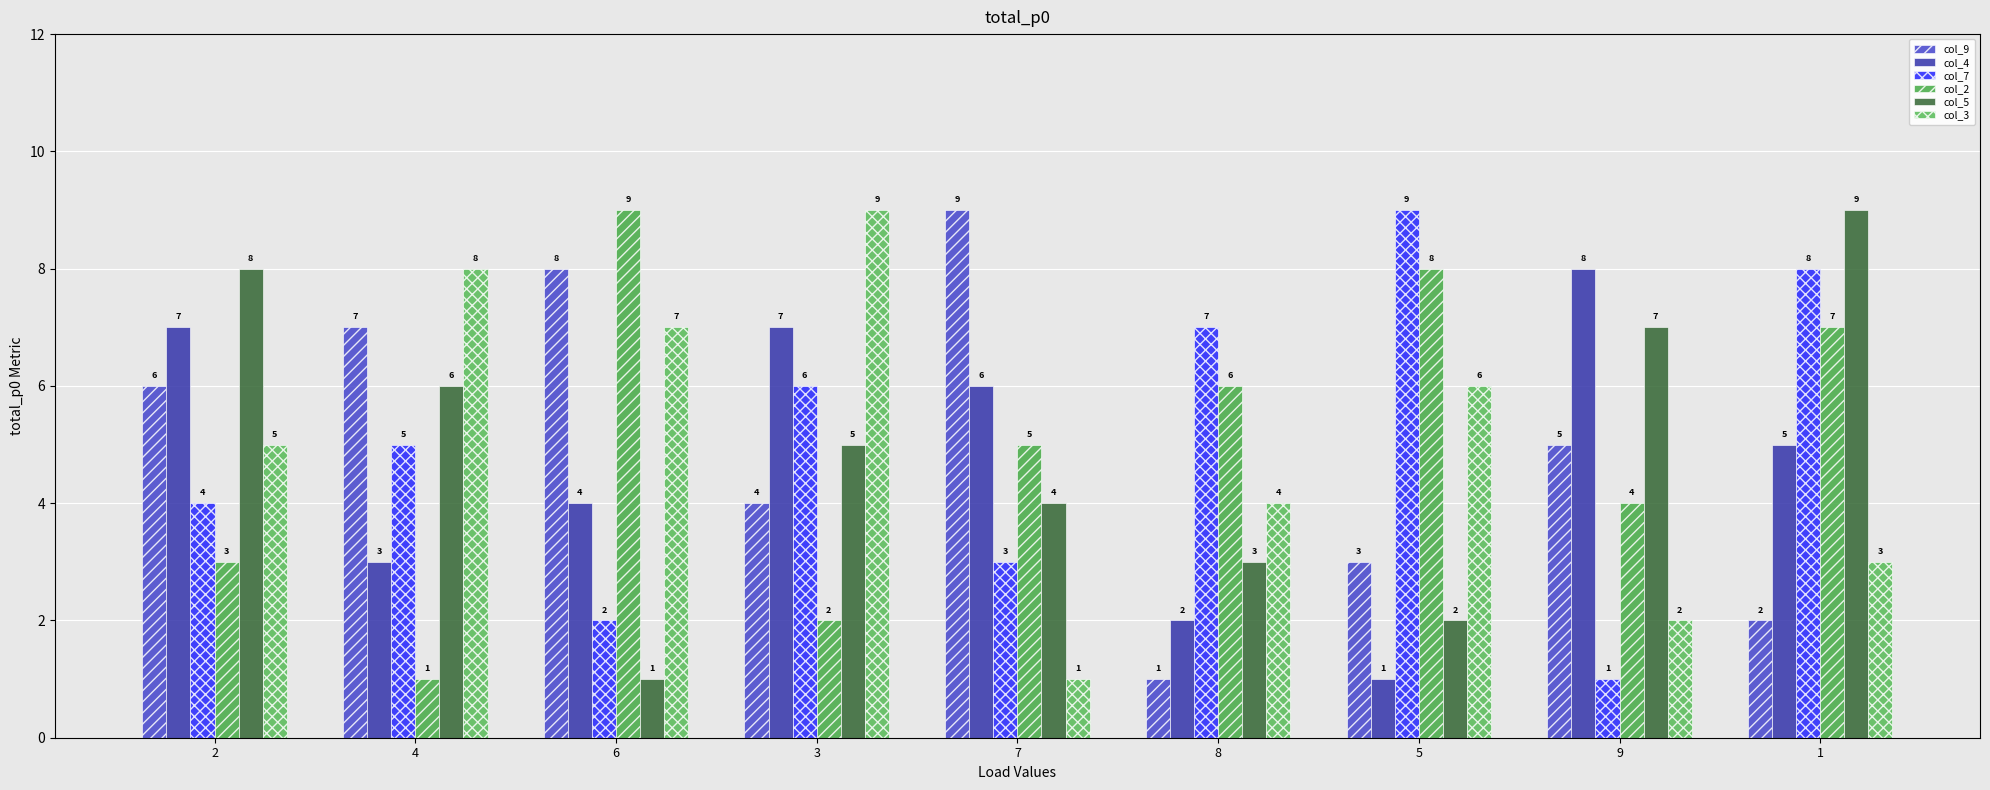

What is the smallest value displayed?

1